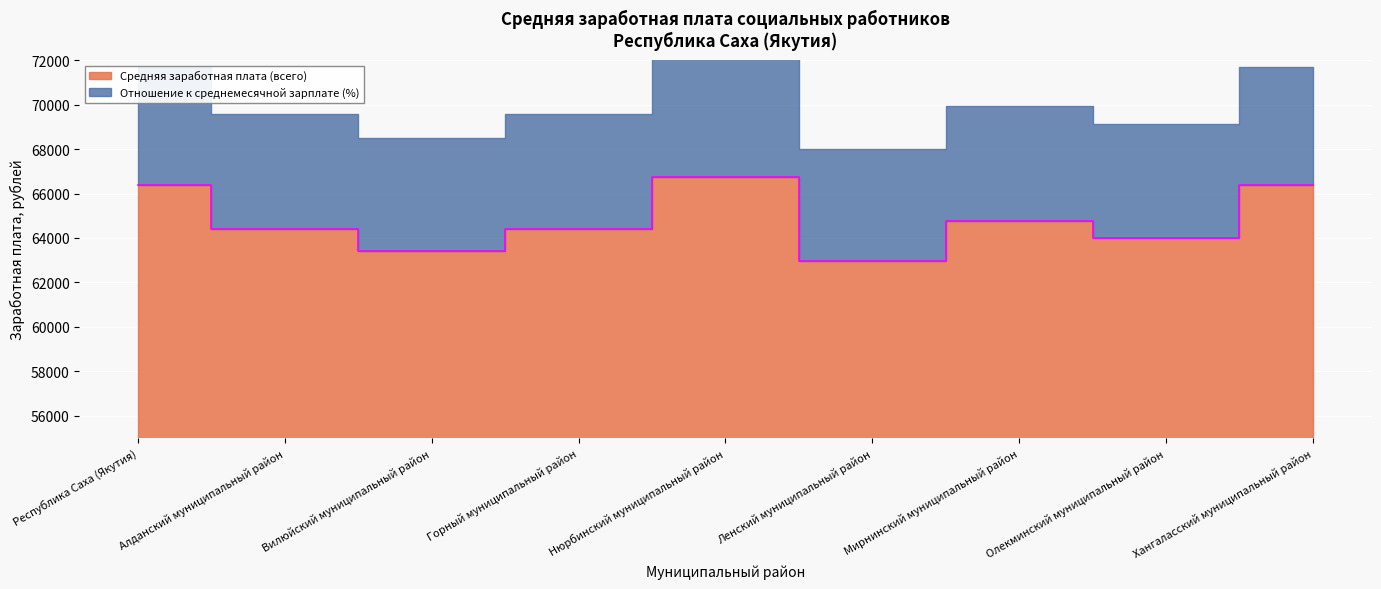

What is the change in value from Республика Саха (Якутия) to Олекминский муниципальный район?

-2363.7